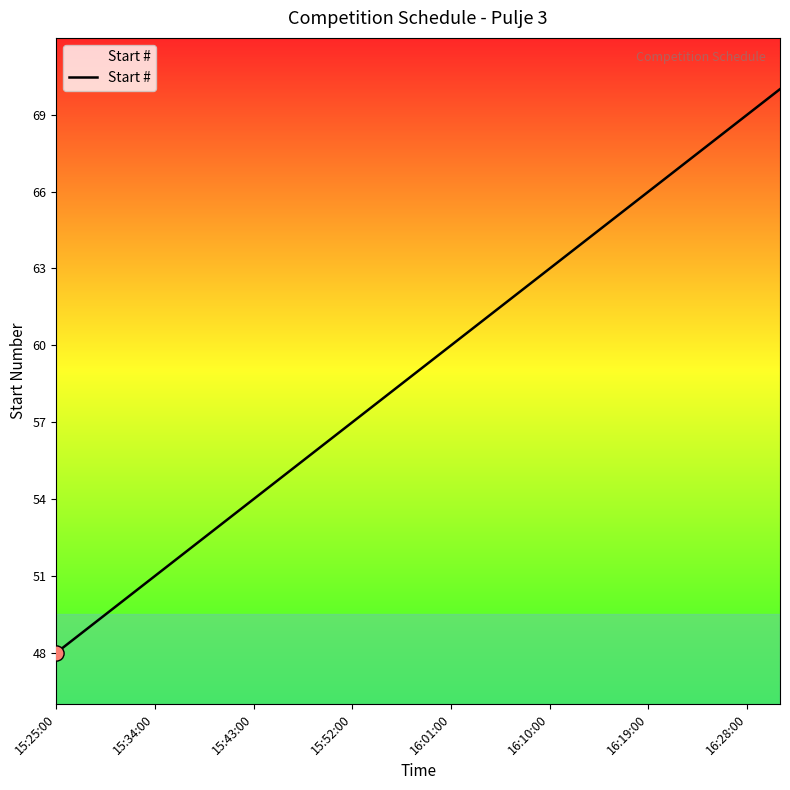

What is the greatest value displayed?

70